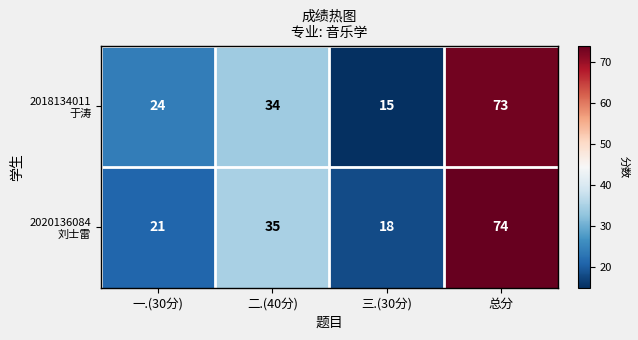

At which category does the chart reach its peak across all series?

总分